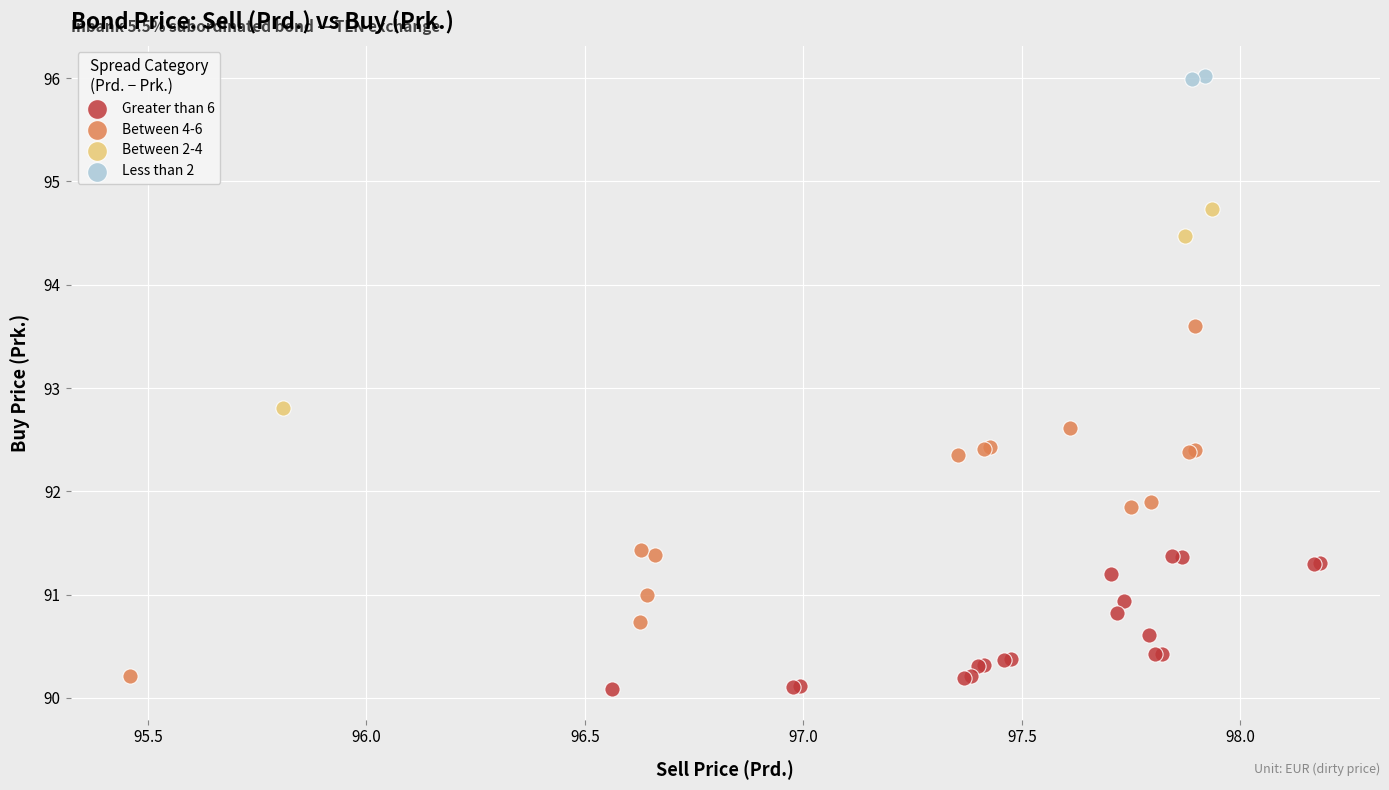

Which series reaches the minimum Y coordinate?

Greater than 6